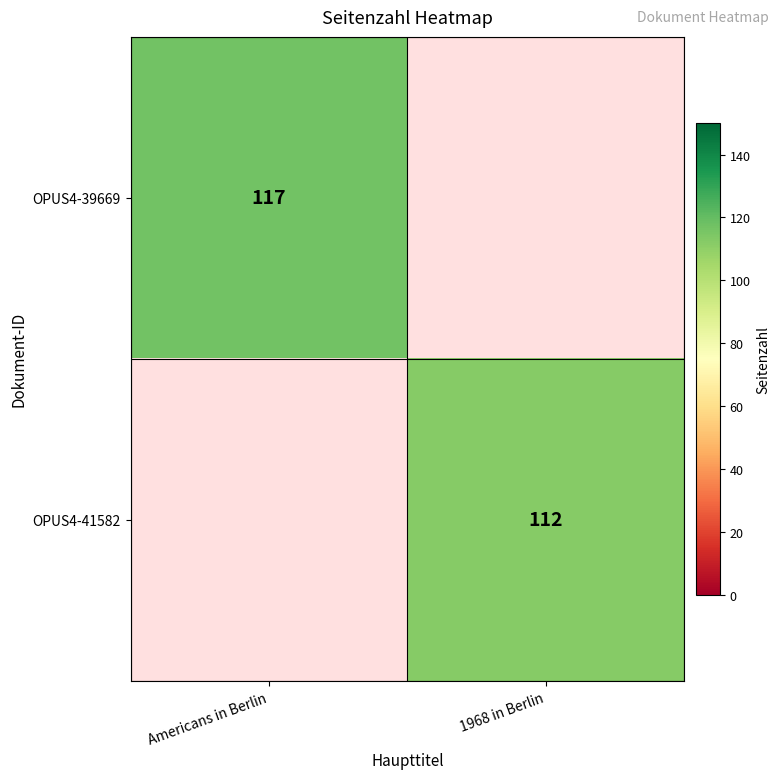

What is the minimum value shown in the chart?

112.0